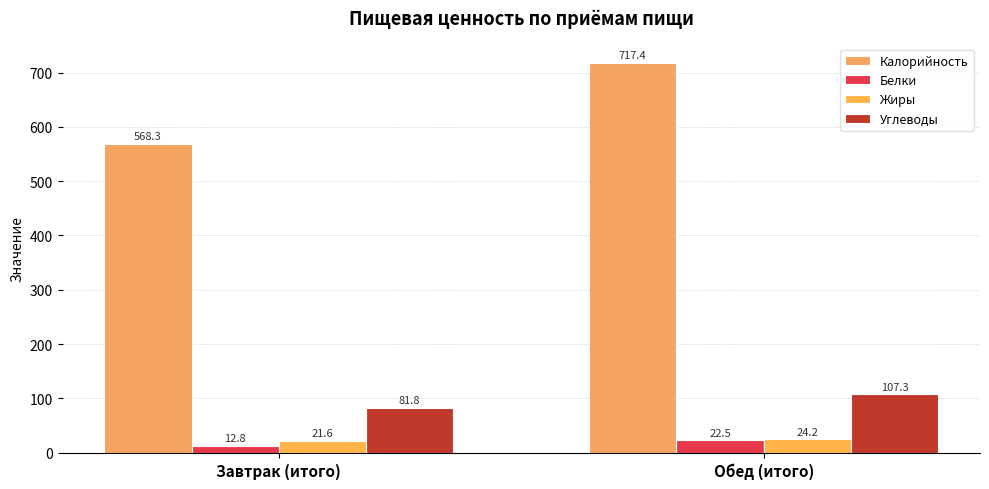

True or false: Калорийность has a value of 568.3 at Завтрак (итого).

True